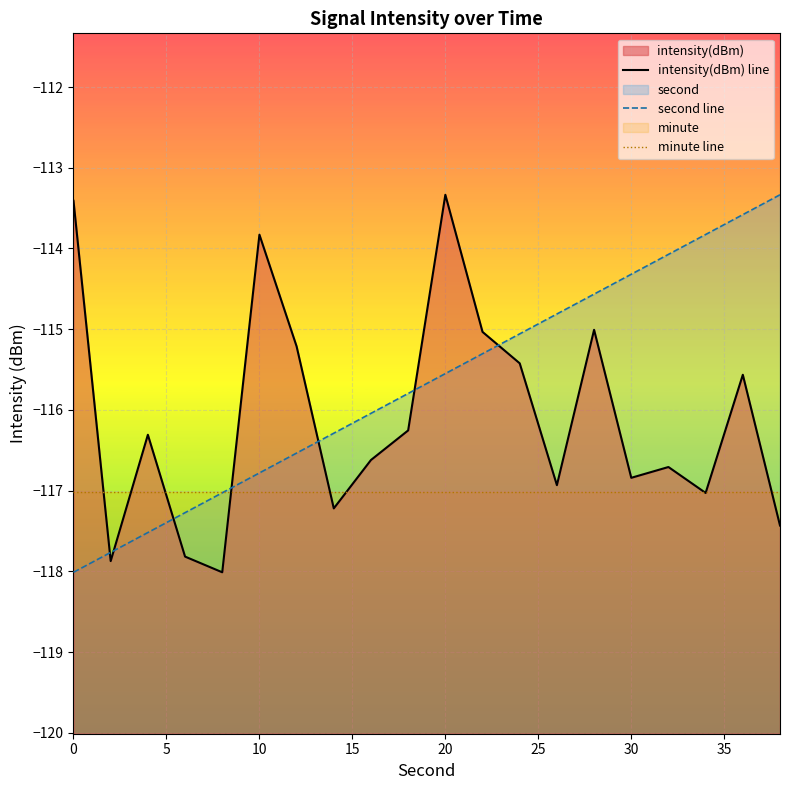

Does the chart display data point markers on the line(s)?

No